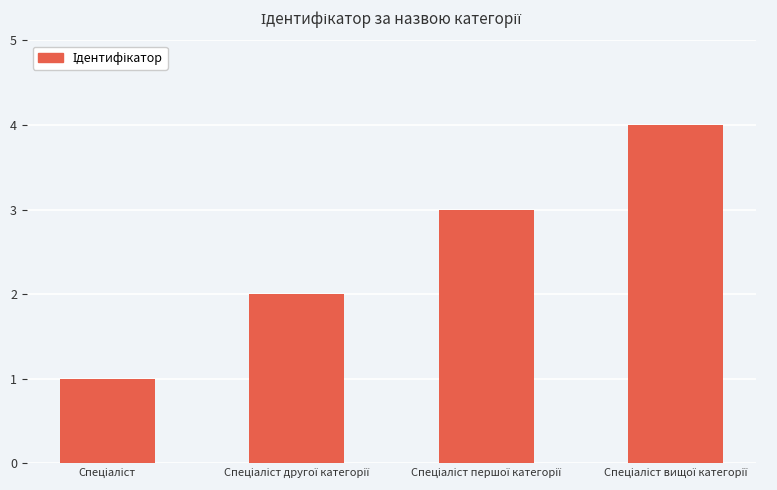

What is the difference between the maximum and minimum values?

3